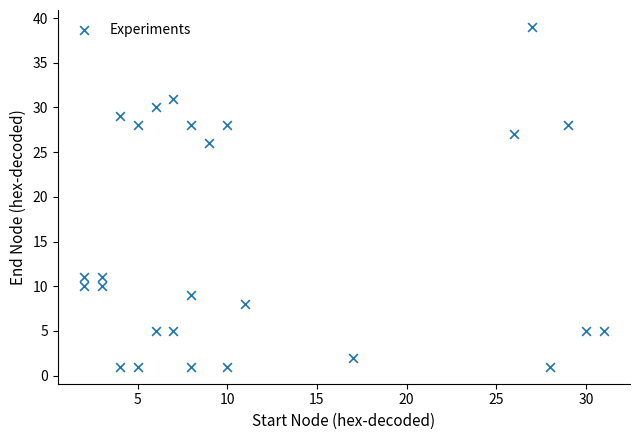

What Y value in the scatter plot is closest to 20?

26